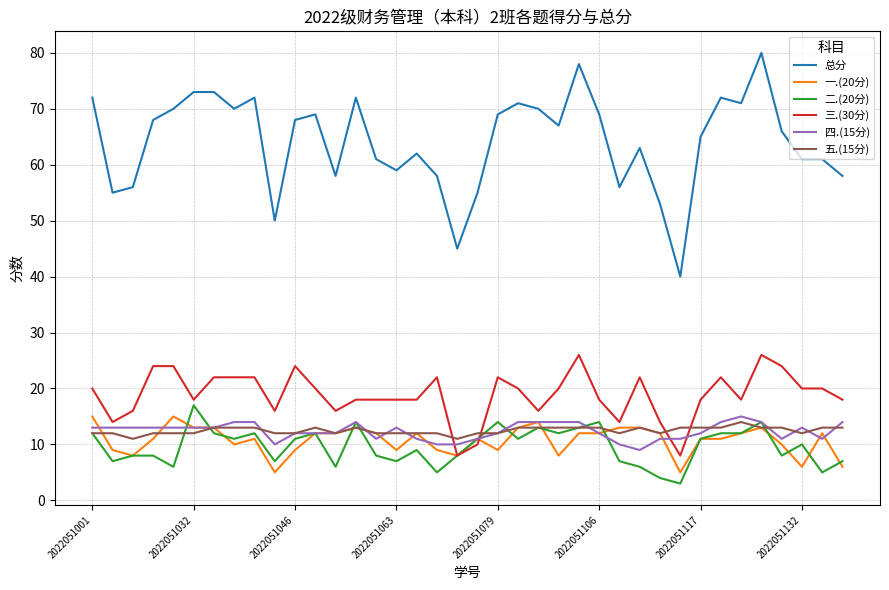

Which series has the largest total across all categories?

总分